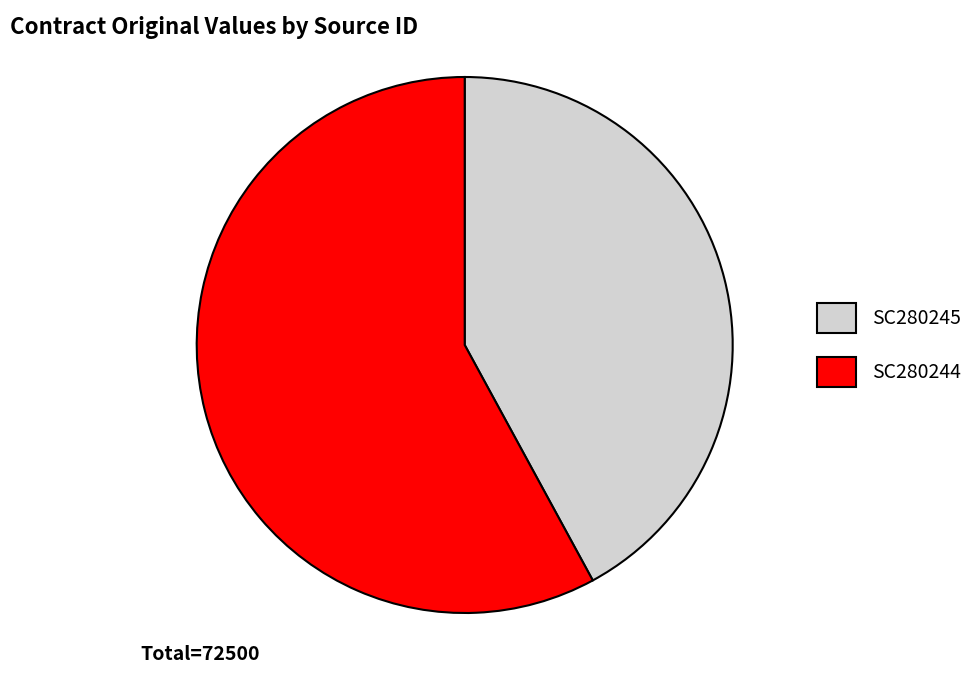

What is the smallest slice in the pie chart?

SC280245